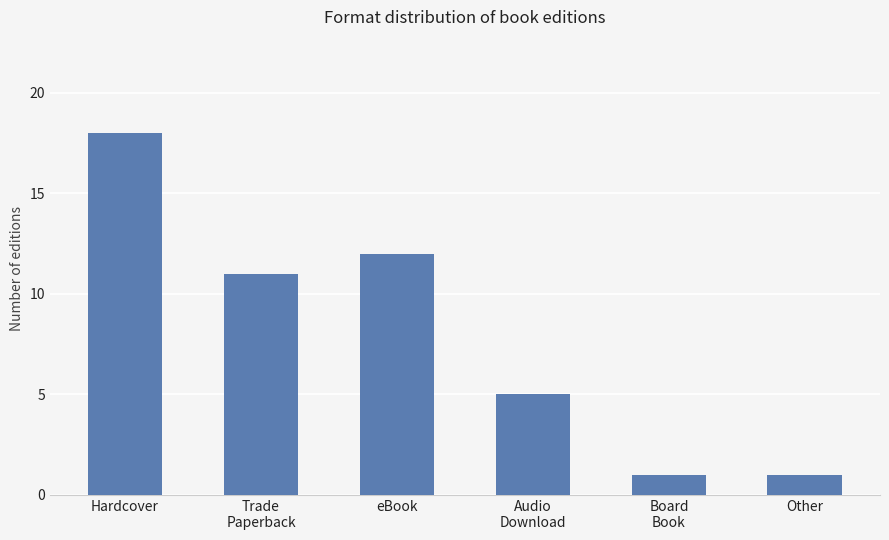

What is the difference between the maximum and minimum values?

17